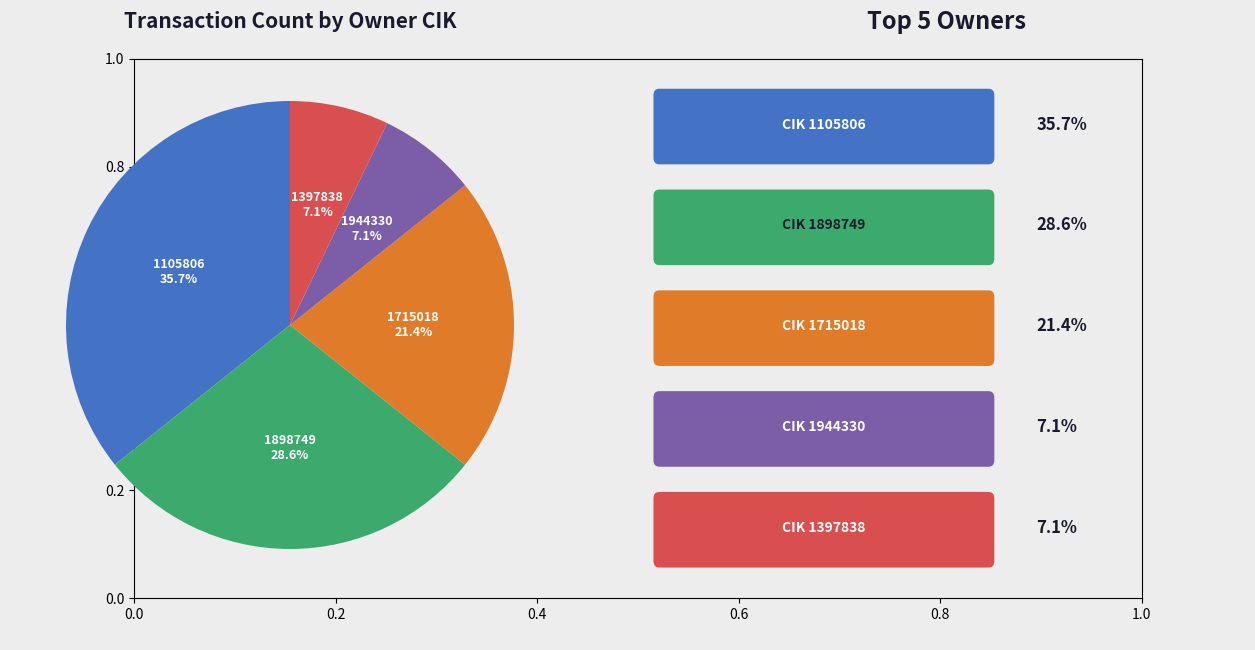

Does any single category account for the majority?

No